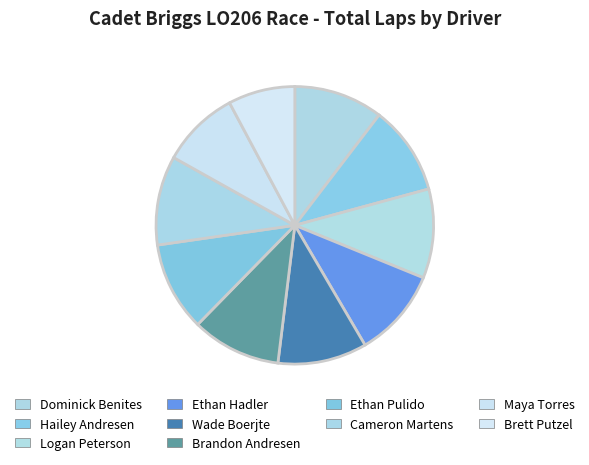

Count the number of slices in the pie.

10